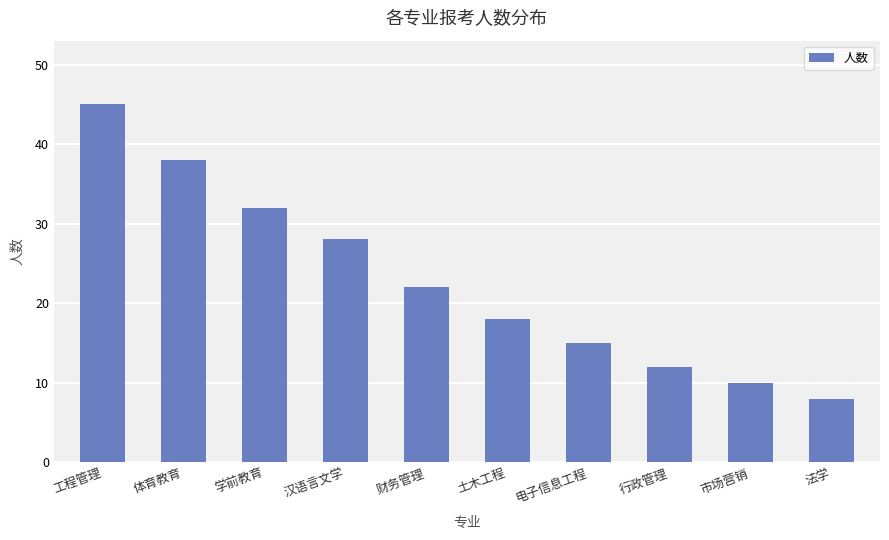

Rank the categories by value from lowest to highest.

法学, 市场营销, 行政管理, 电子信息工程, 土木工程, 财务管理, 汉语言文学, 学前教育, 体育教育, 工程管理